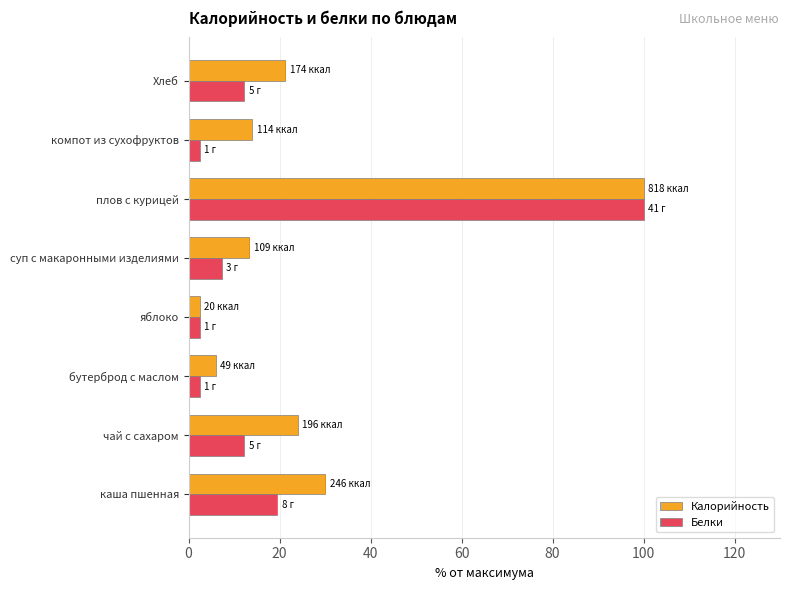

True or false: Калорийность has a value of 100.0 at плов с курицей.

True